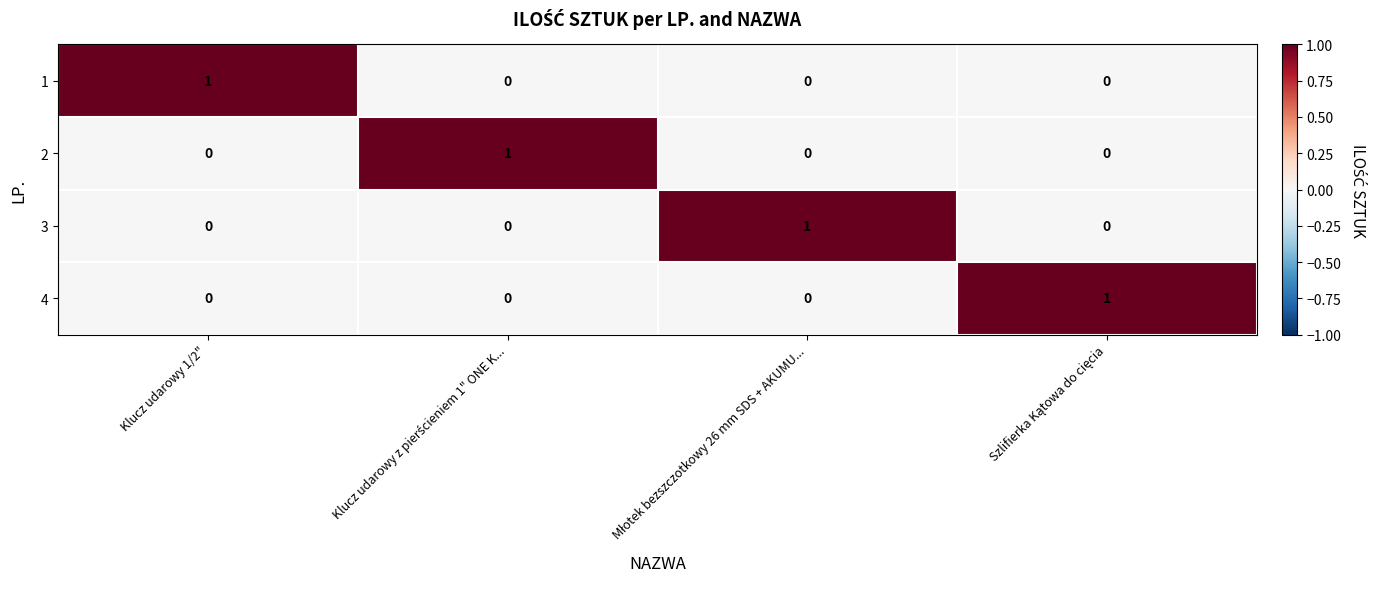

At how many categories does at least one series exceed 0?

4